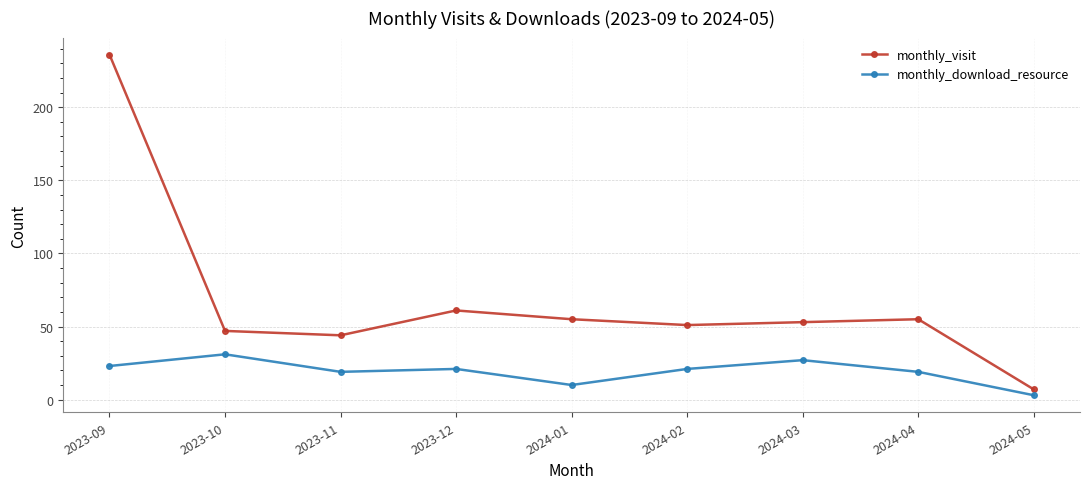

In monthly_visit, how many points are higher than both neighbors (excluding endpoints)?

2